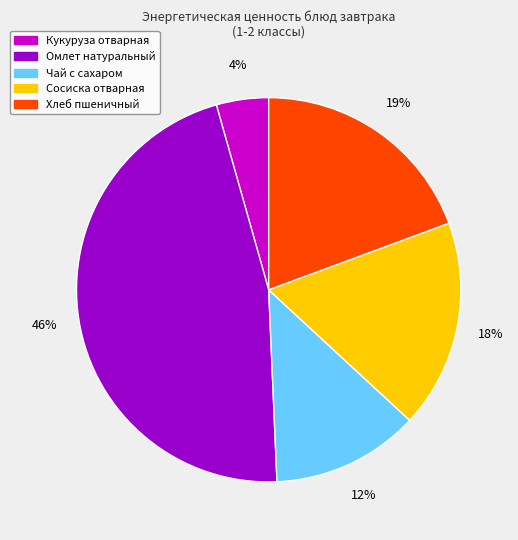

Rank the categories by value from highest to lowest.

Омлет натуральный, Хлеб пшеничный, Сосиска отварная, Чай с сахаром, Кукуруза отварная